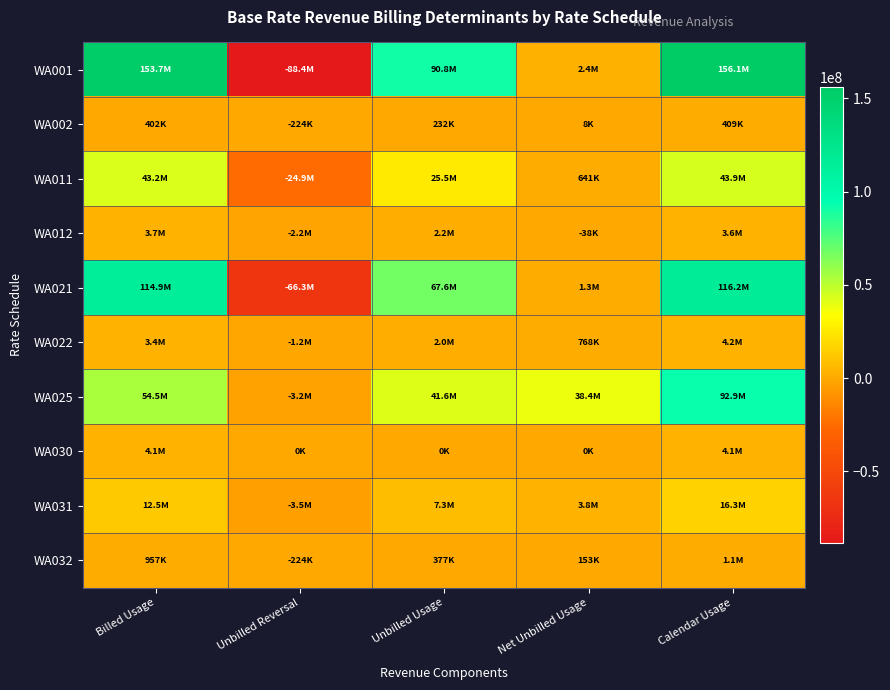

Between Unbilled Usage and Calendar Usage, which series saw the biggest shift?

WA001